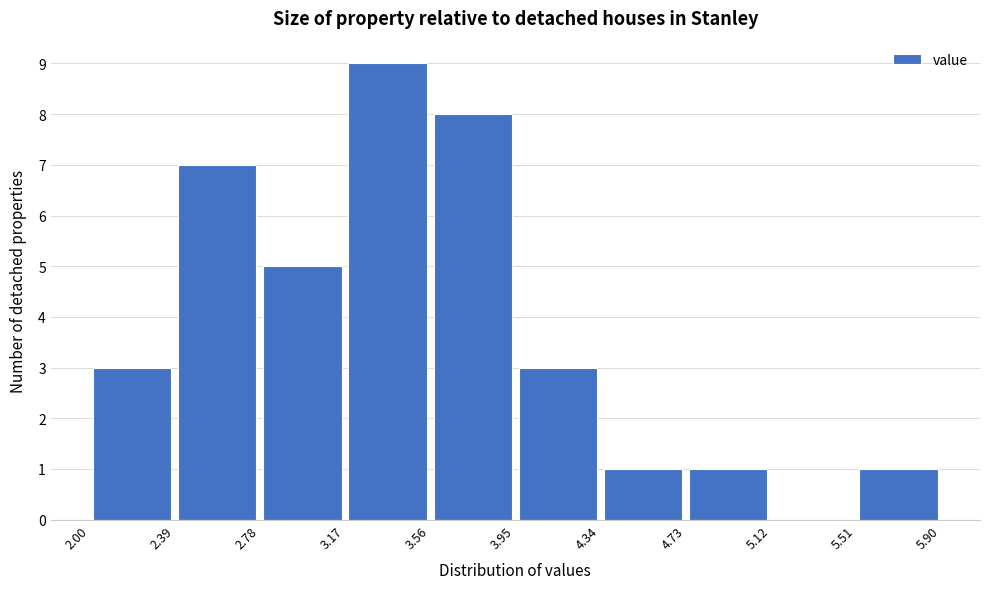

Reading left to right, transcribe this chart: for each bar, give the range it covers on the x-axis and its height. The values are not printed on the chart, so give them approximately, as read against the axis.

2.00 to 2.39: 3
2.39 to 2.78: 7
2.78 to 3.17: 5
3.17 to 3.56: 9
3.56 to 3.95: 8
3.95 to 4.34: 3
4.34 to 4.73: 1
4.73 to 5.12: 1
5.12 to 5.51: 0
5.51 to 5.90: 1